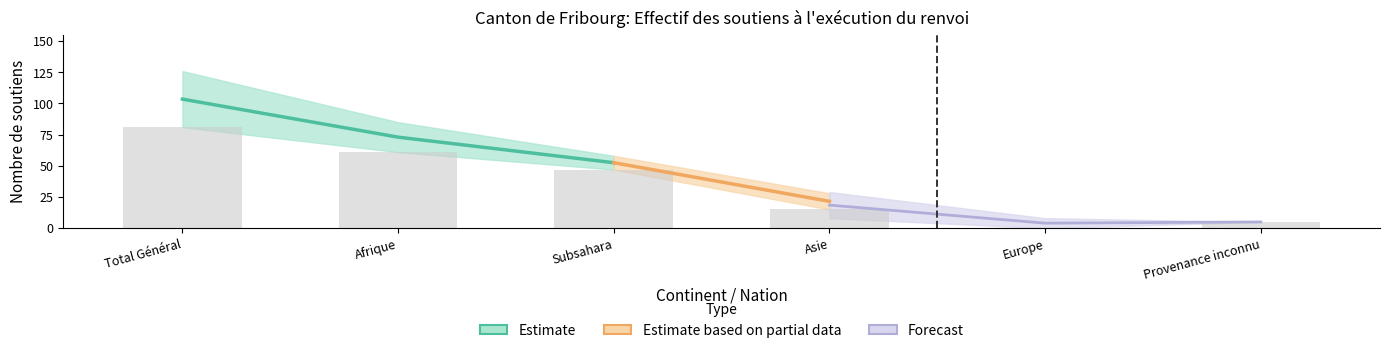

Are the bars horizontal?

No